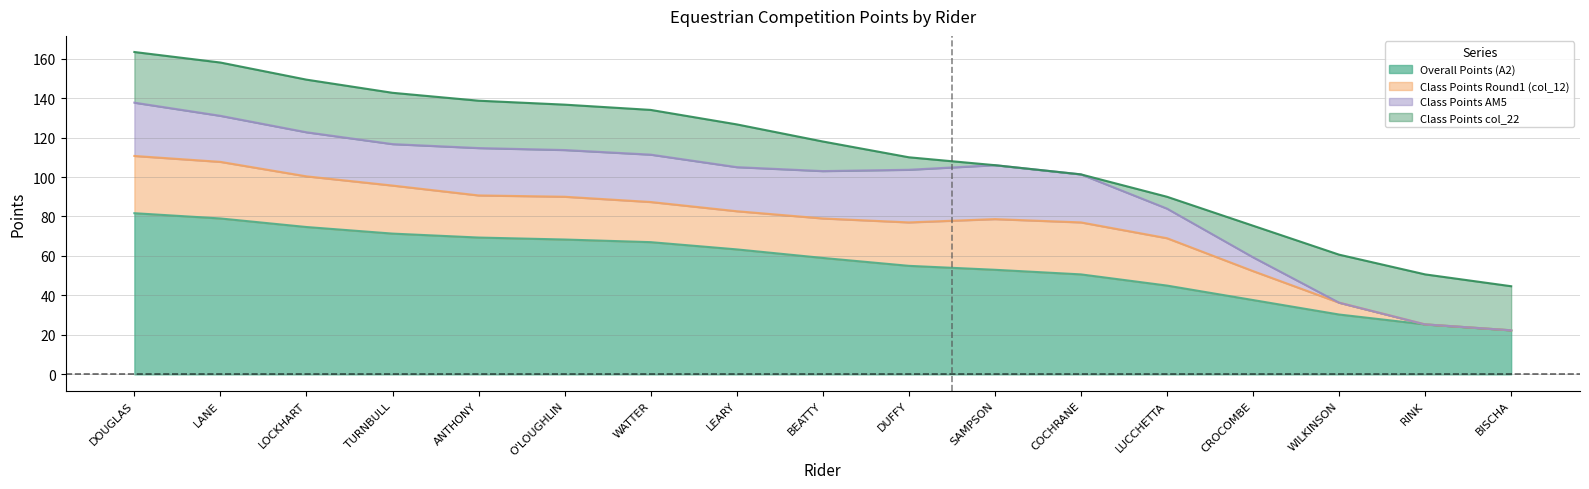

What is the spread (max minus min) of values at SAMPSON, Lyla?

53